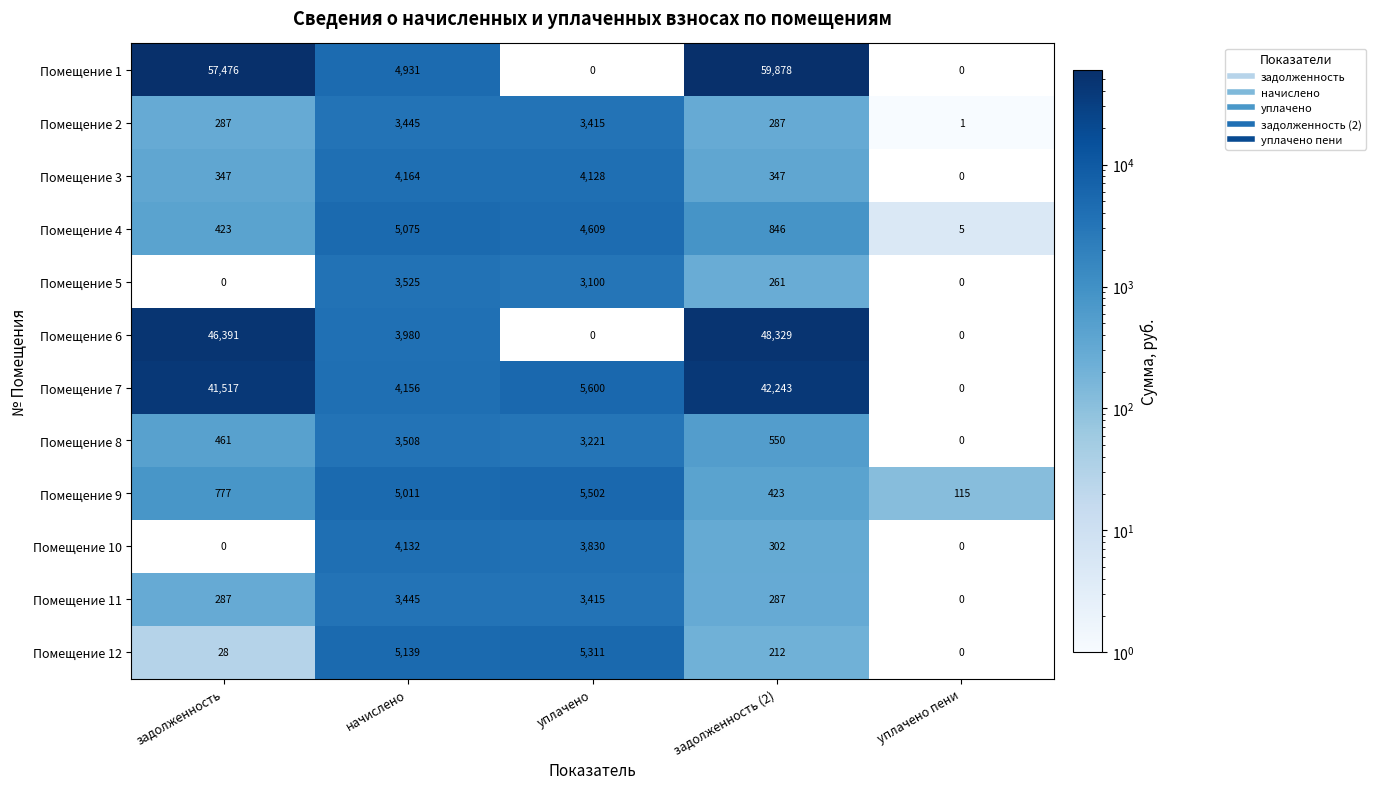

What is the difference between the maximum and minimum values in the Помещение 6 series?

48329